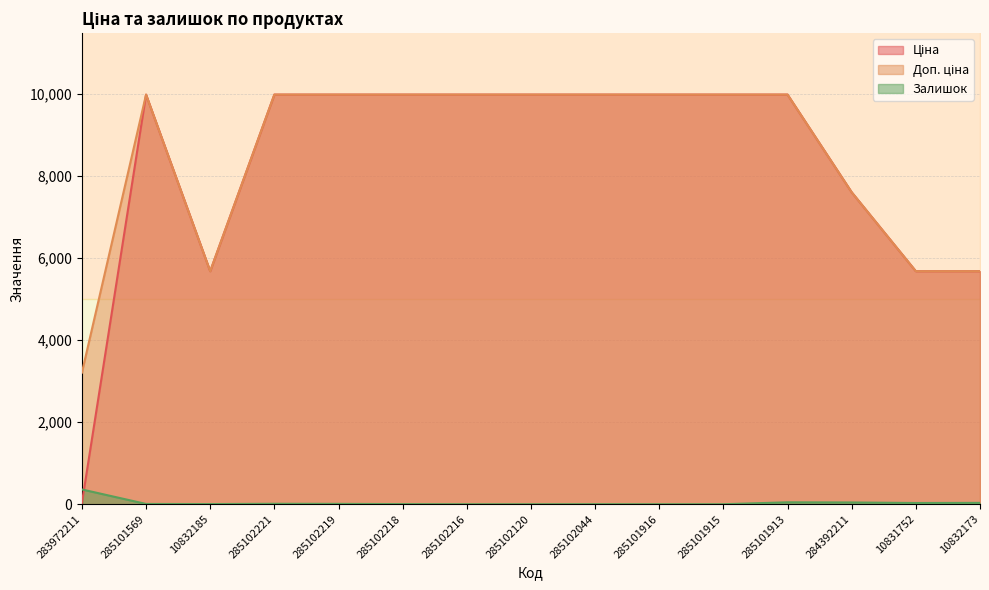

At which category is the sum across all series the highest?

285101913